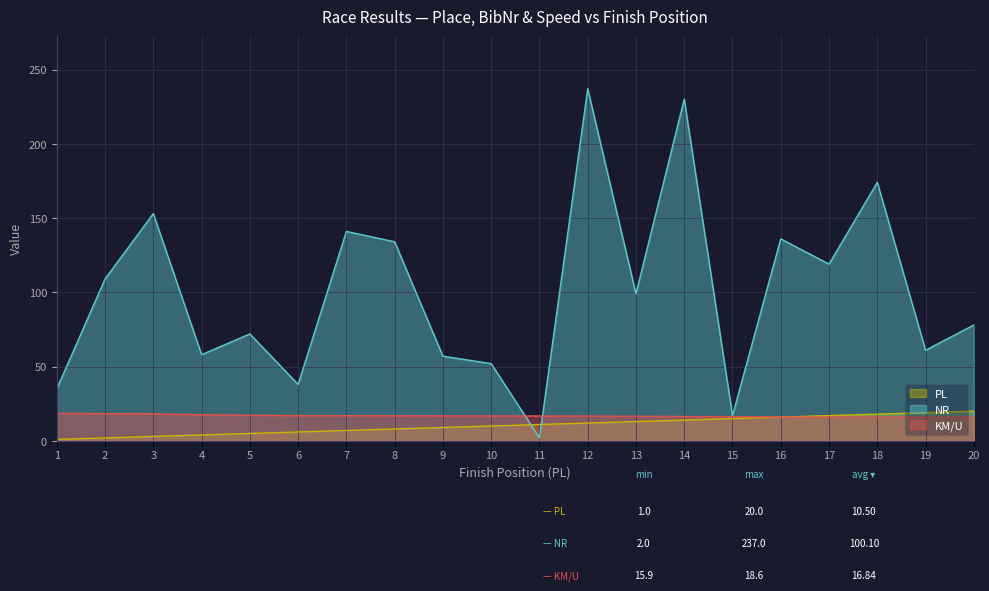

What is the difference between the maximum and minimum values in the KM/U series?

2.7